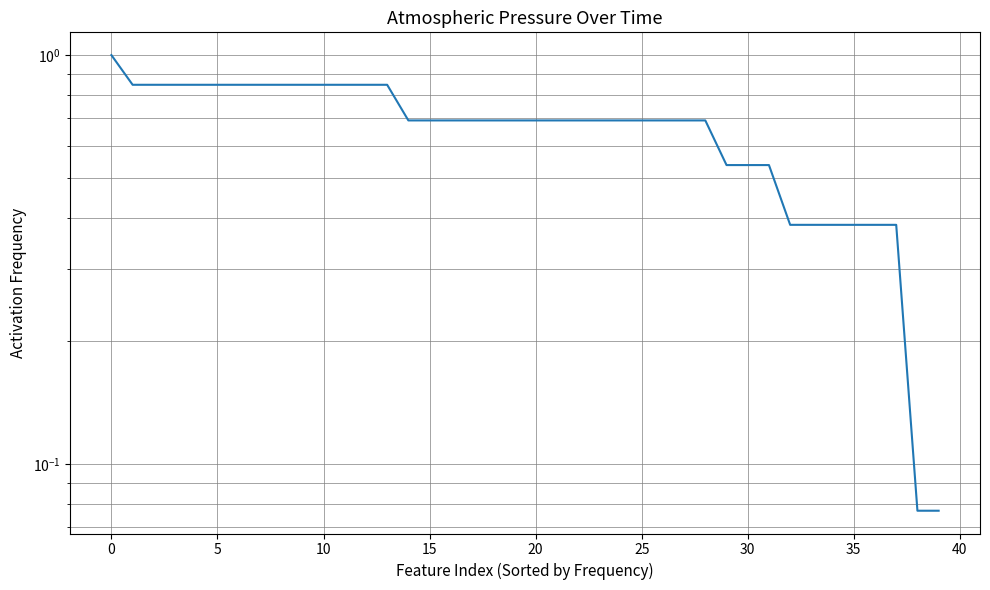

Does the chart have visible grid lines?

Yes